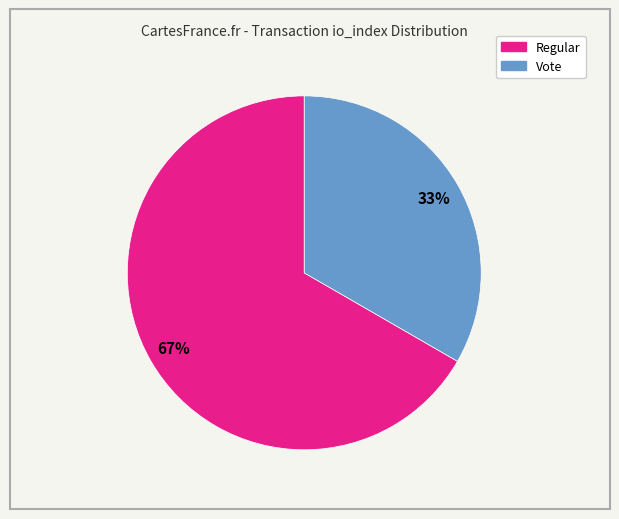

To the nearest percent, what is the average slice percentage?

50%